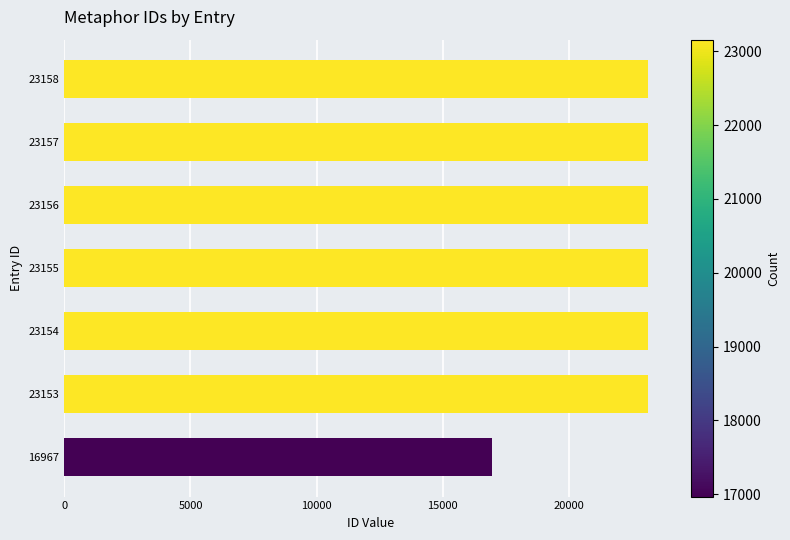

True or false: the data shows 23155 at 23155.

True